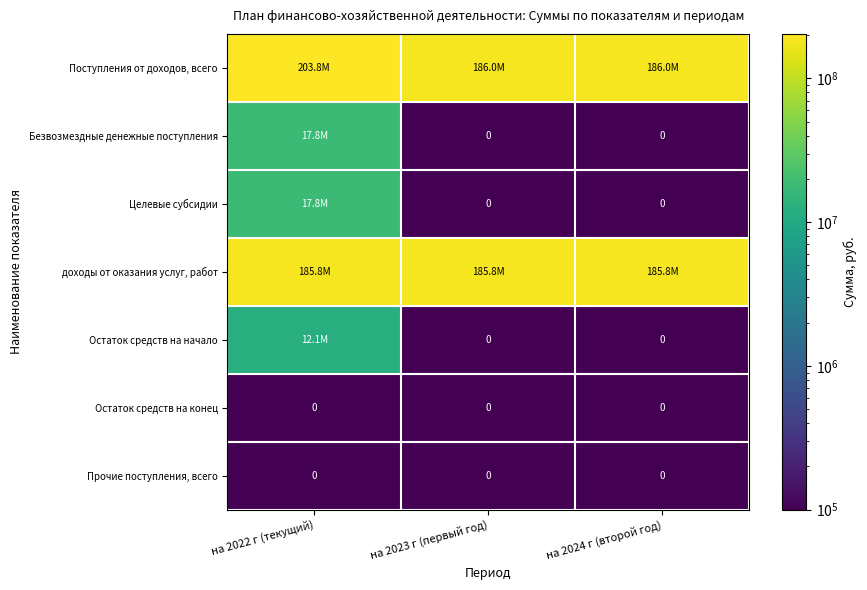

At which category is the sum across all series the highest?

на 2022 г (текущий)